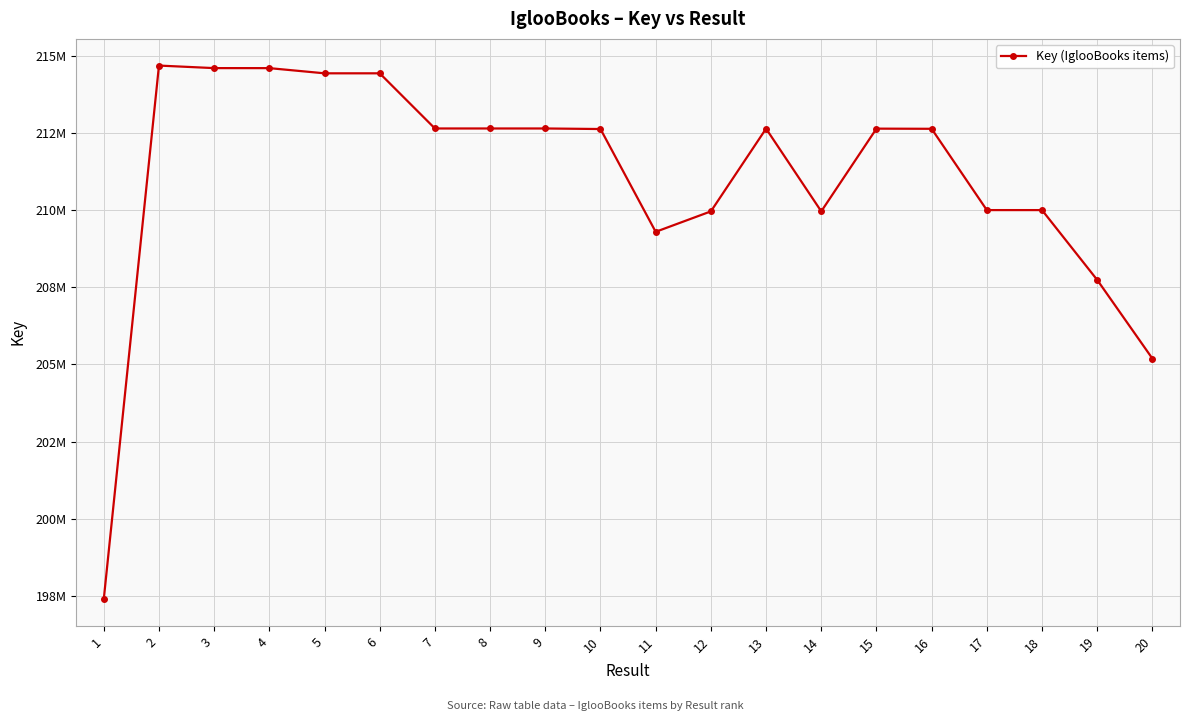

What is the change in value from 1 to 11?

+11912569